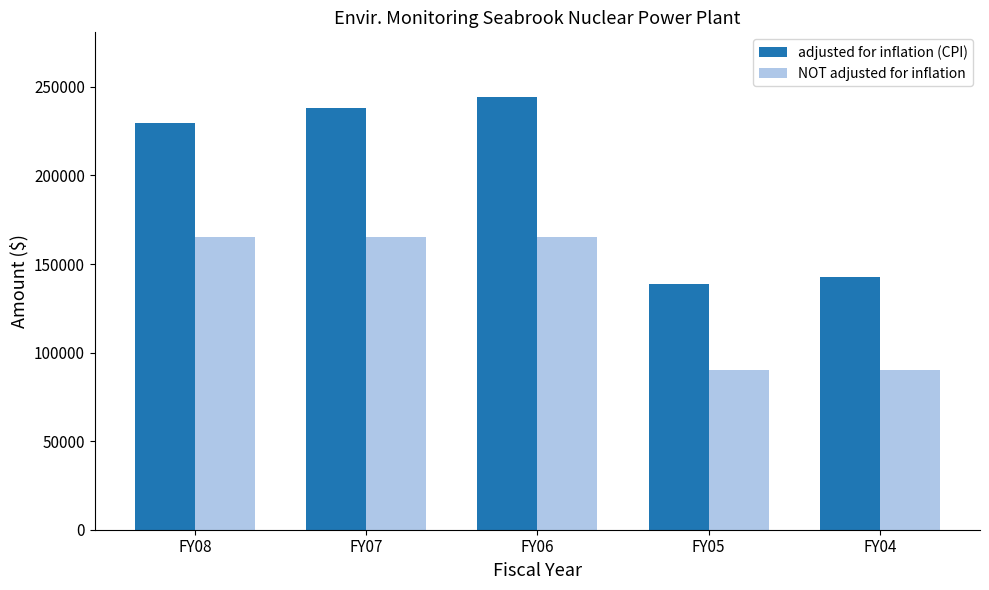

What is the difference between the highest and lowest values at FY07?

72638